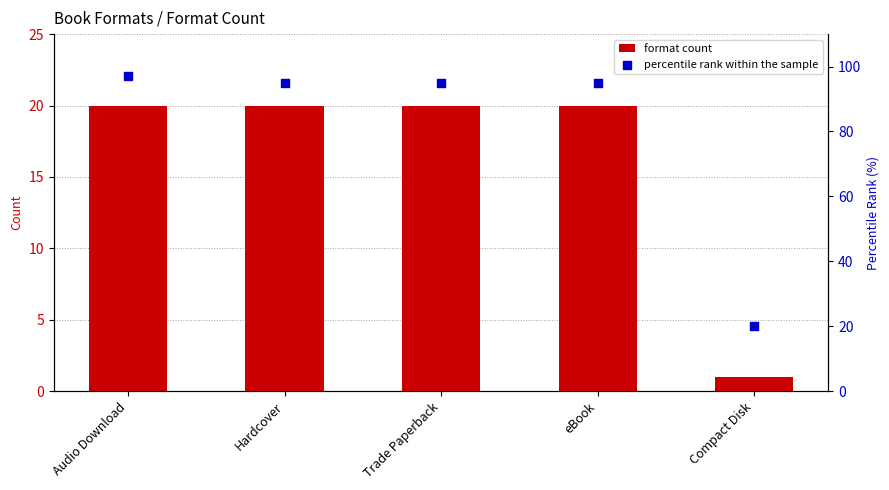

Which series has the largest total across all categories?

percentile rank within the sample